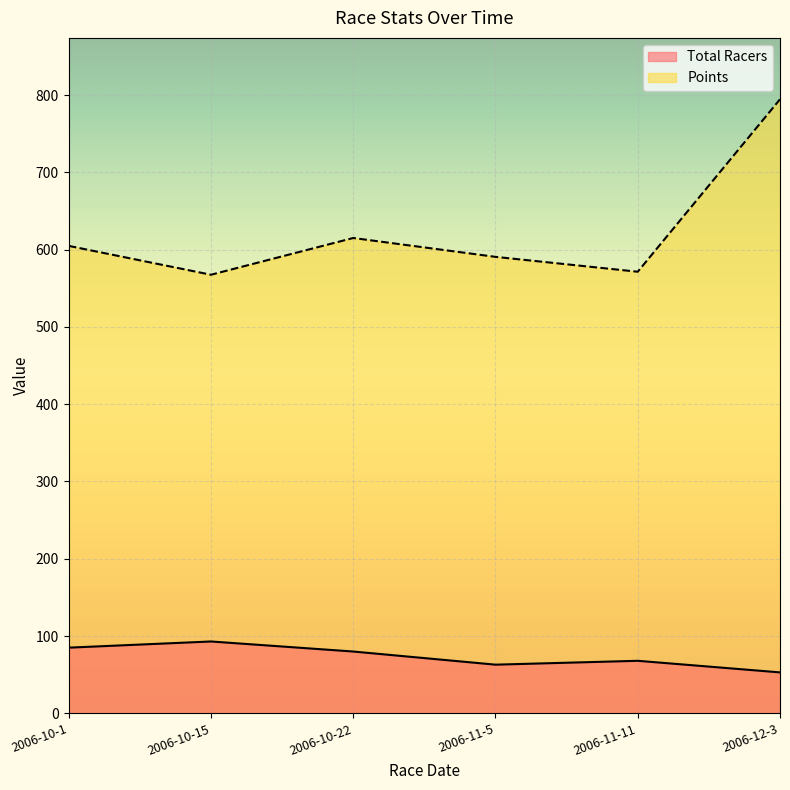

What is the value of the Points point at the 4th from the left?

590.6